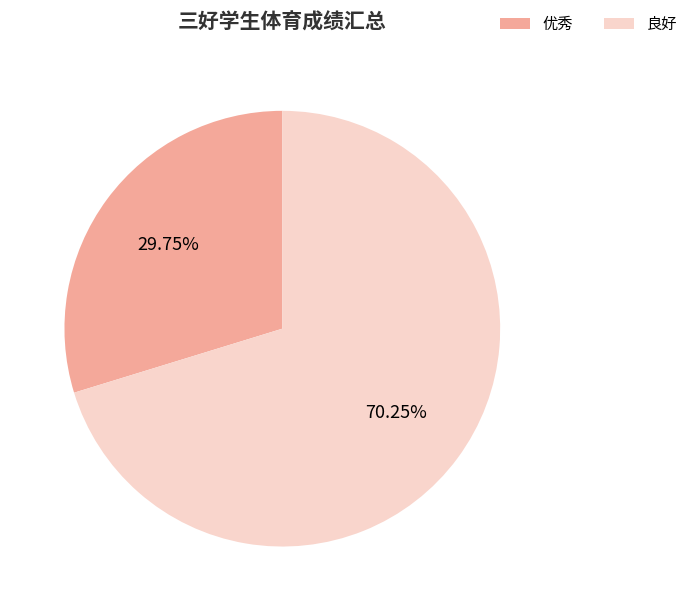

How many slices are in this pie chart?

2